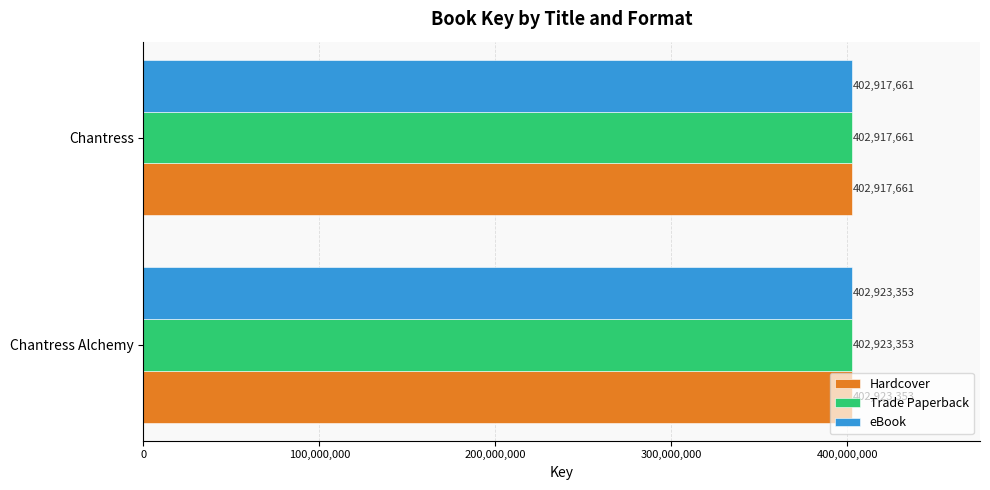

What is the sum of all Hardcover values?

805841014